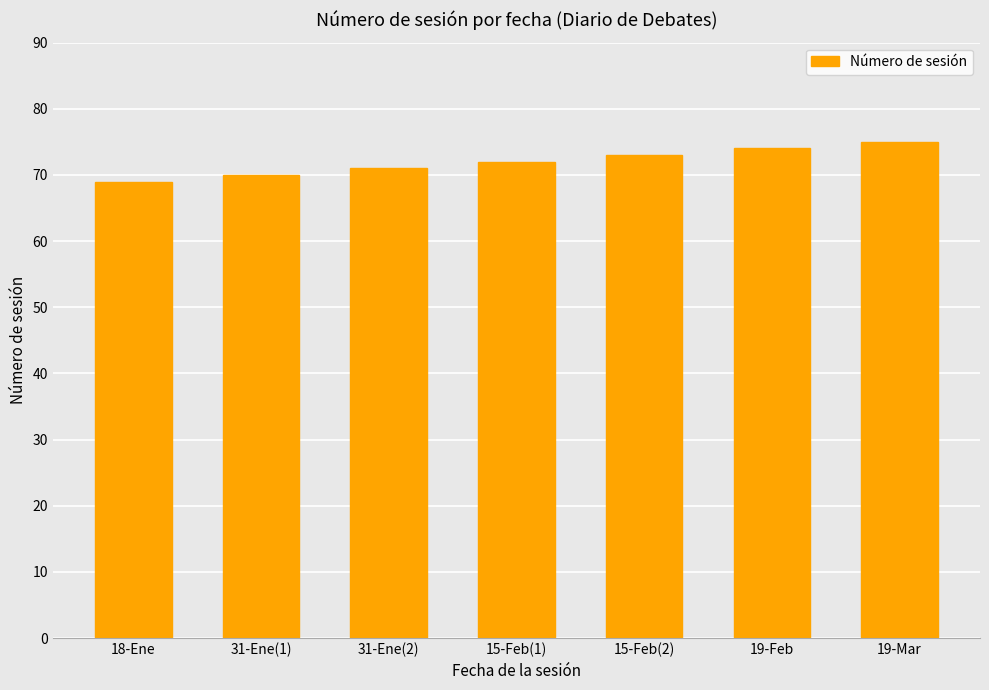

How many values are between 70 and 74?

5